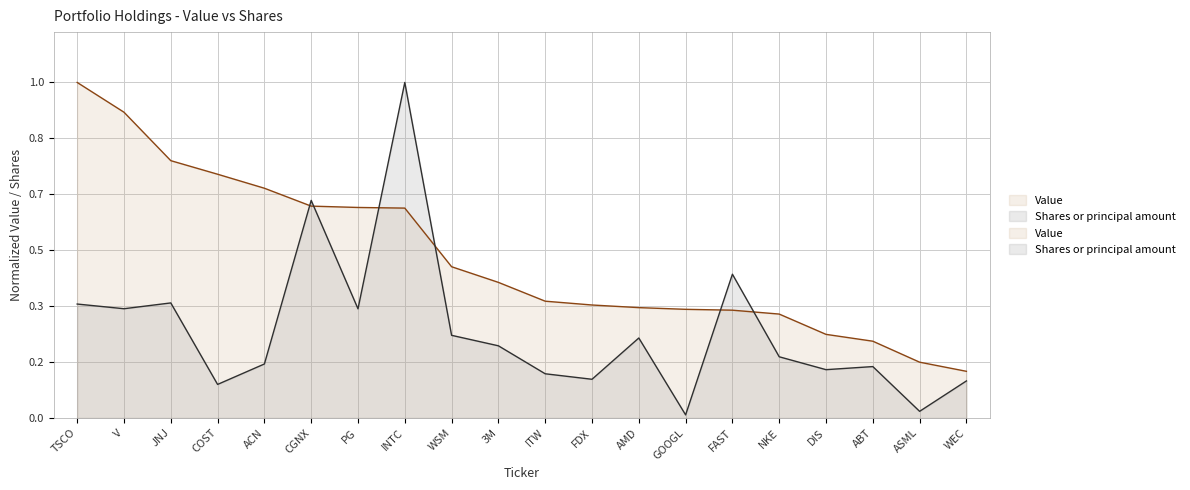

True or false: Value has more than 0 points higher than both neighbors.

False